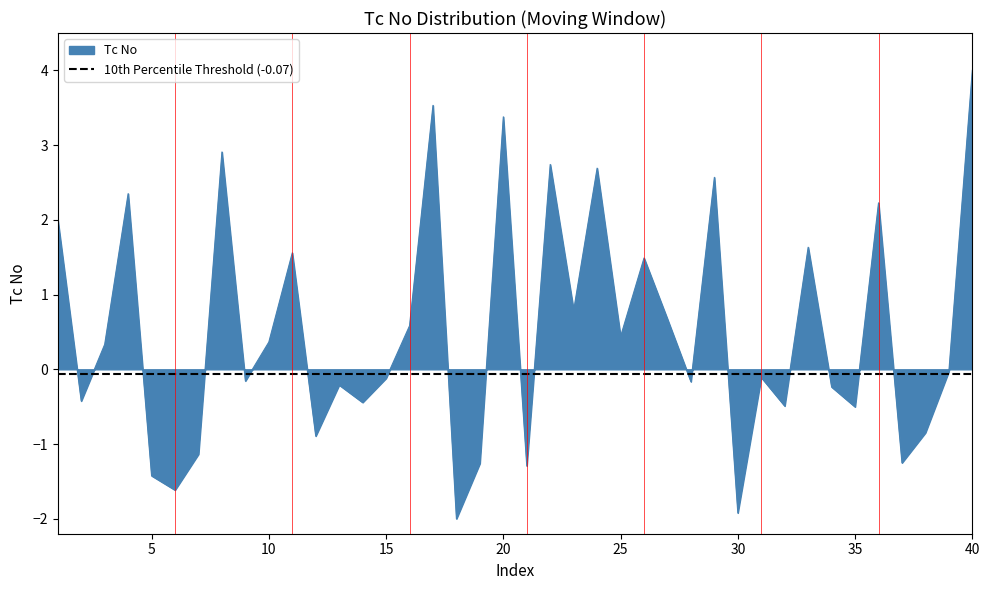

How many lines are shown in the chart?

1